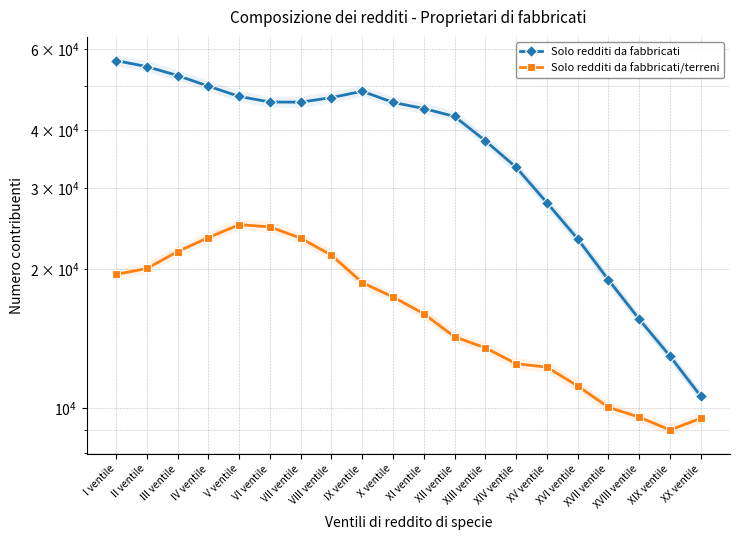

How many values in the Solo redditi da fabbricati series exceed 45979?

9